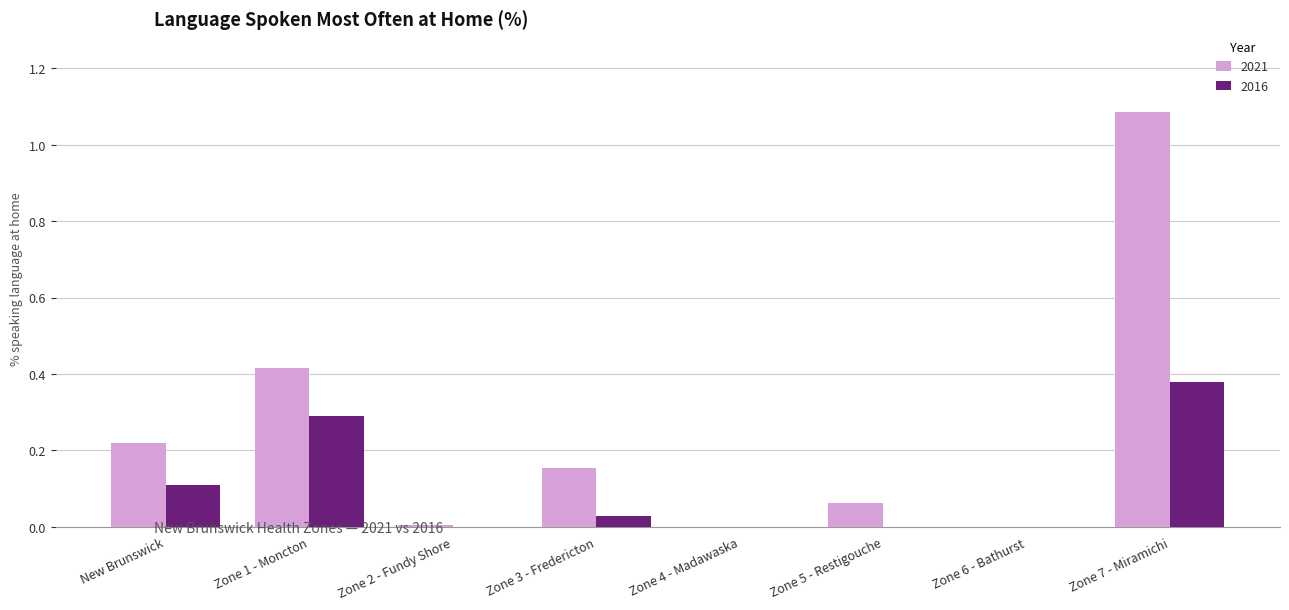

At which category does the chart reach its peak across all series?

Zone 7 - Miramichi